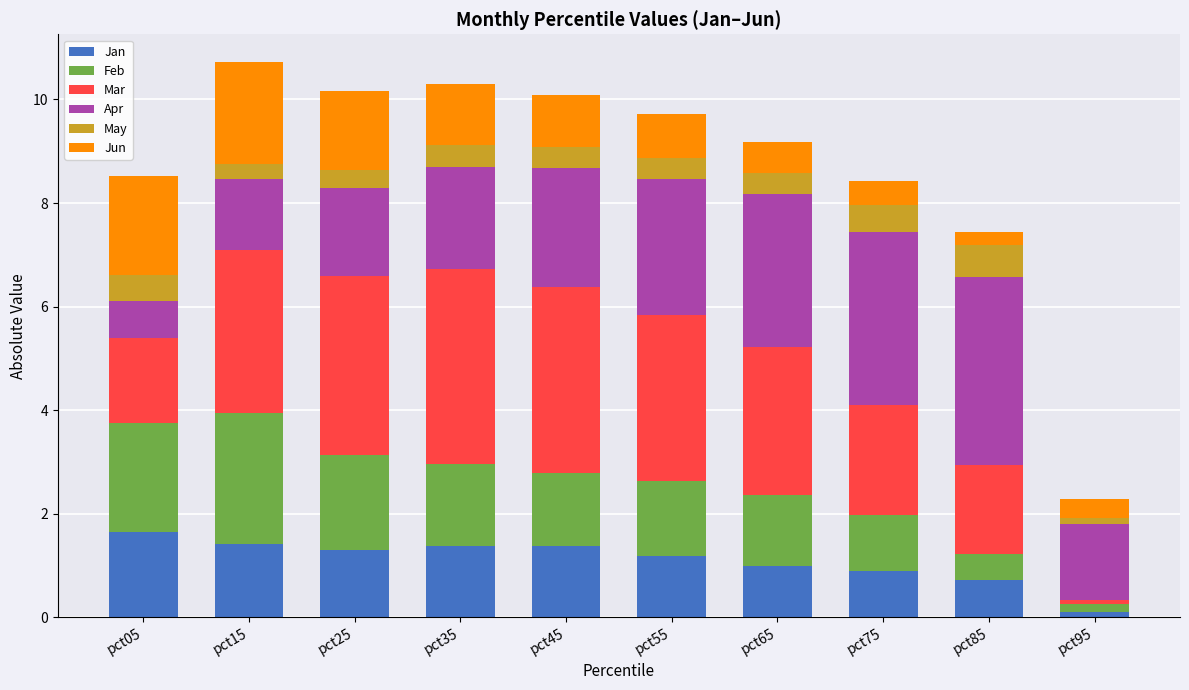

The value of Jan at pct45 is 2.1. True or false?

False